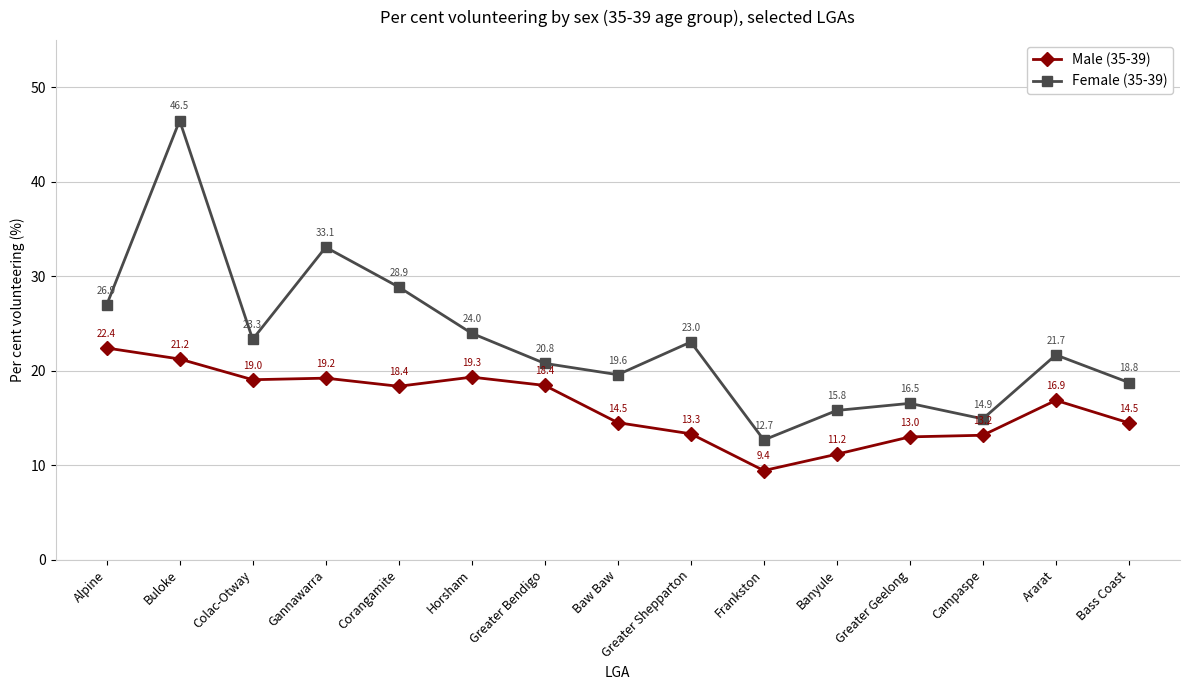

How many lines are shown in the chart?

2